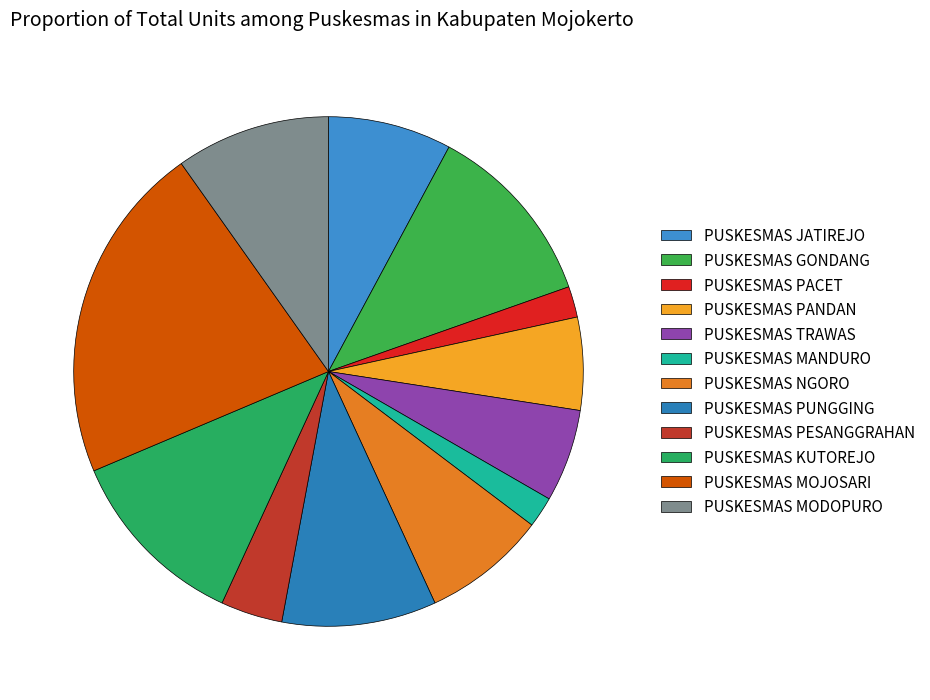

Is it true that PUSKESMAS PUNGGING is 10% of the pie?

True